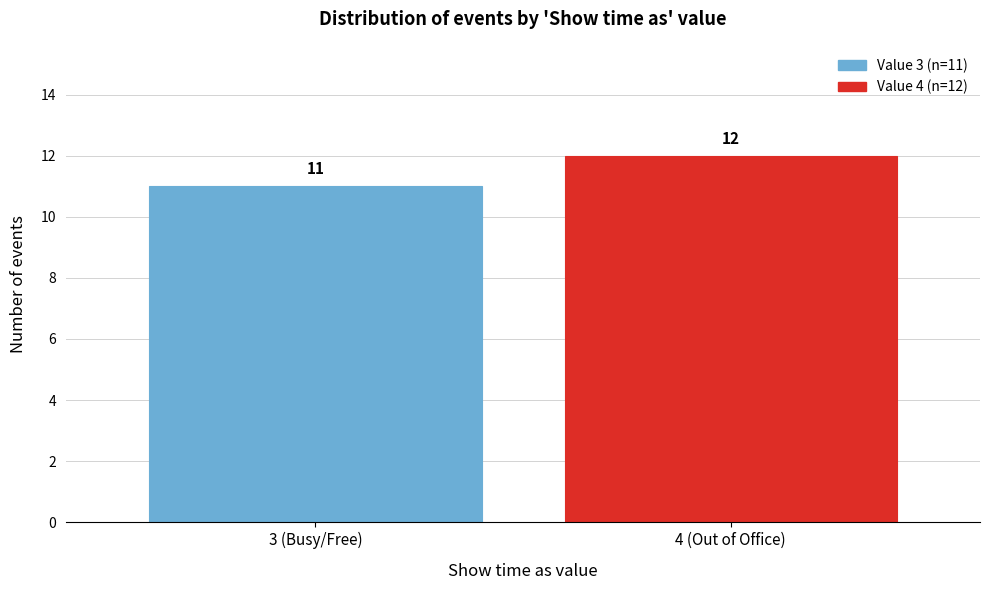

Reading left to right, extract all data points from this chart.

3 (Busy/Free)=11	4 (Out of Office)=12